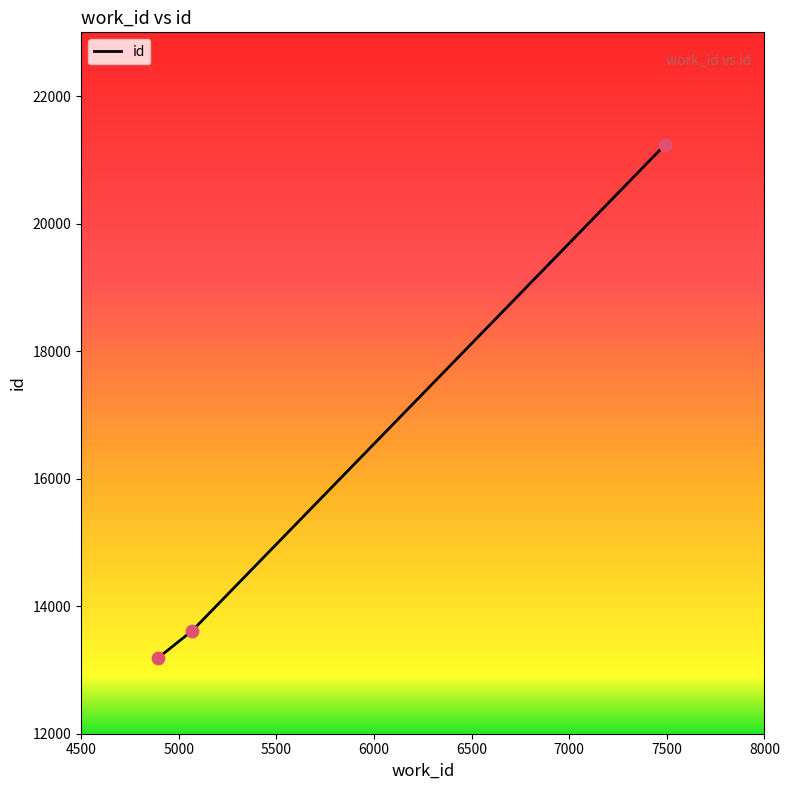

What is the average value?

16010